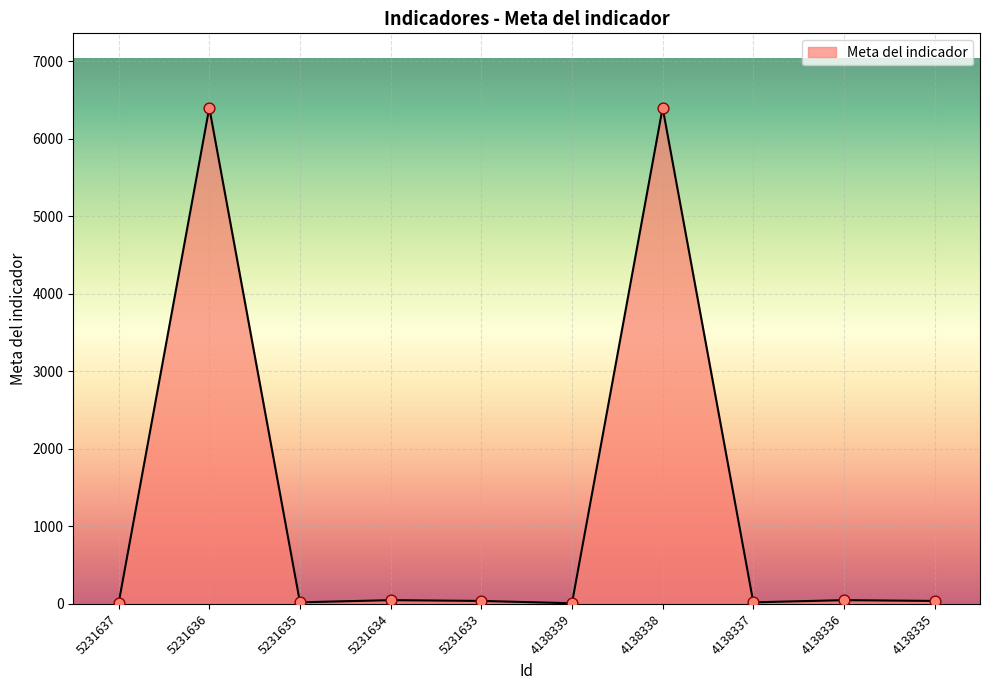

What is the change in value from 5231633 to 4138339?

-30